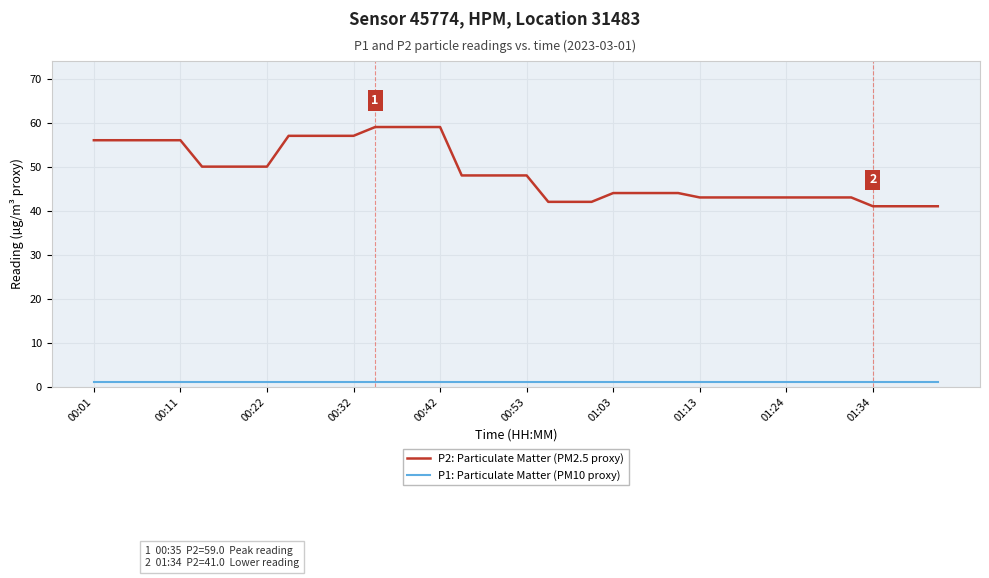

What is the smallest value displayed?

1